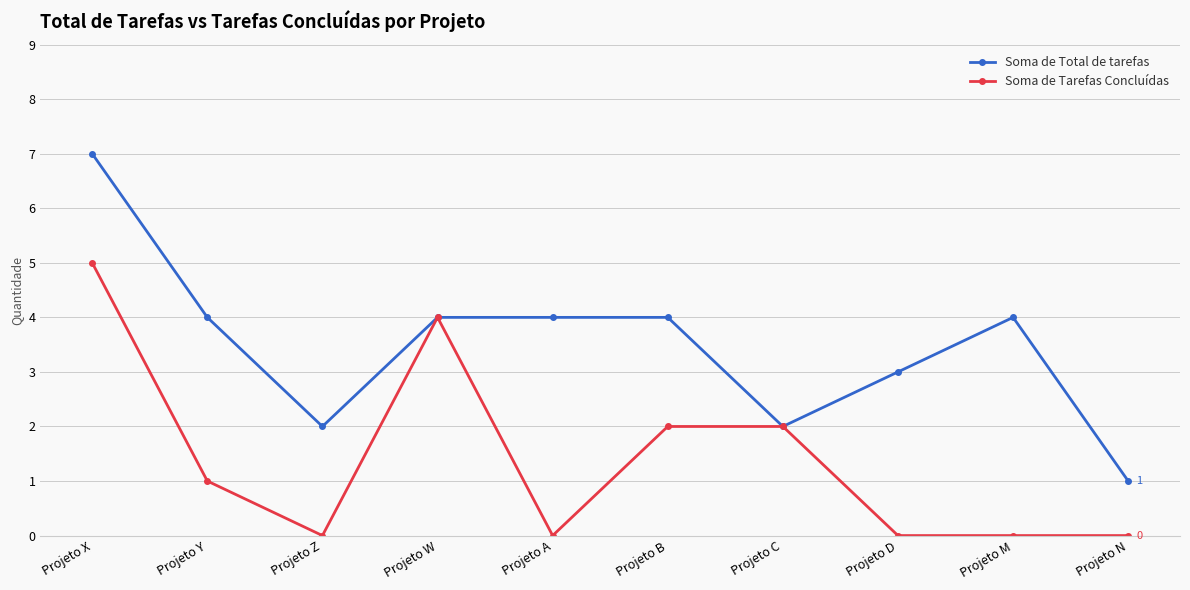

Is it true that Soma de Total de tarefas equals 6 at Projeto Y?

False